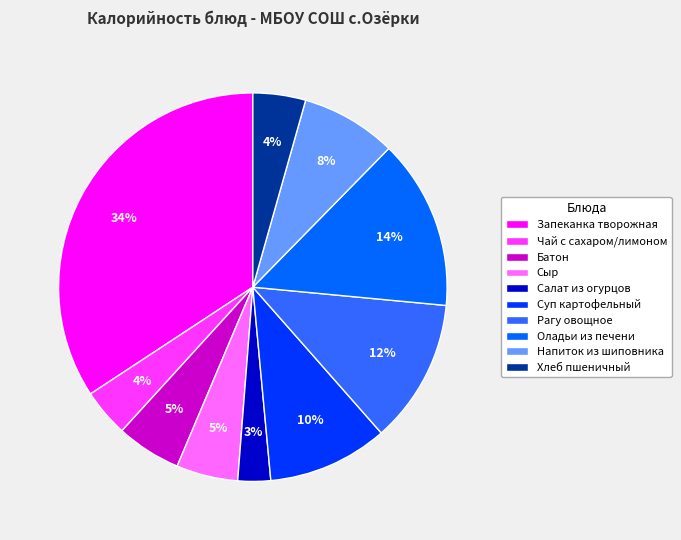

Does Напиток из шиповника represent more than half of the total?

No